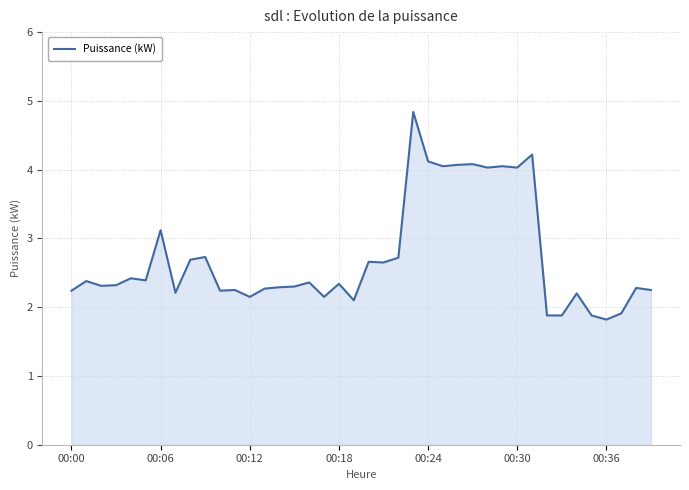

What is the difference between the maximum and minimum values?

3.0